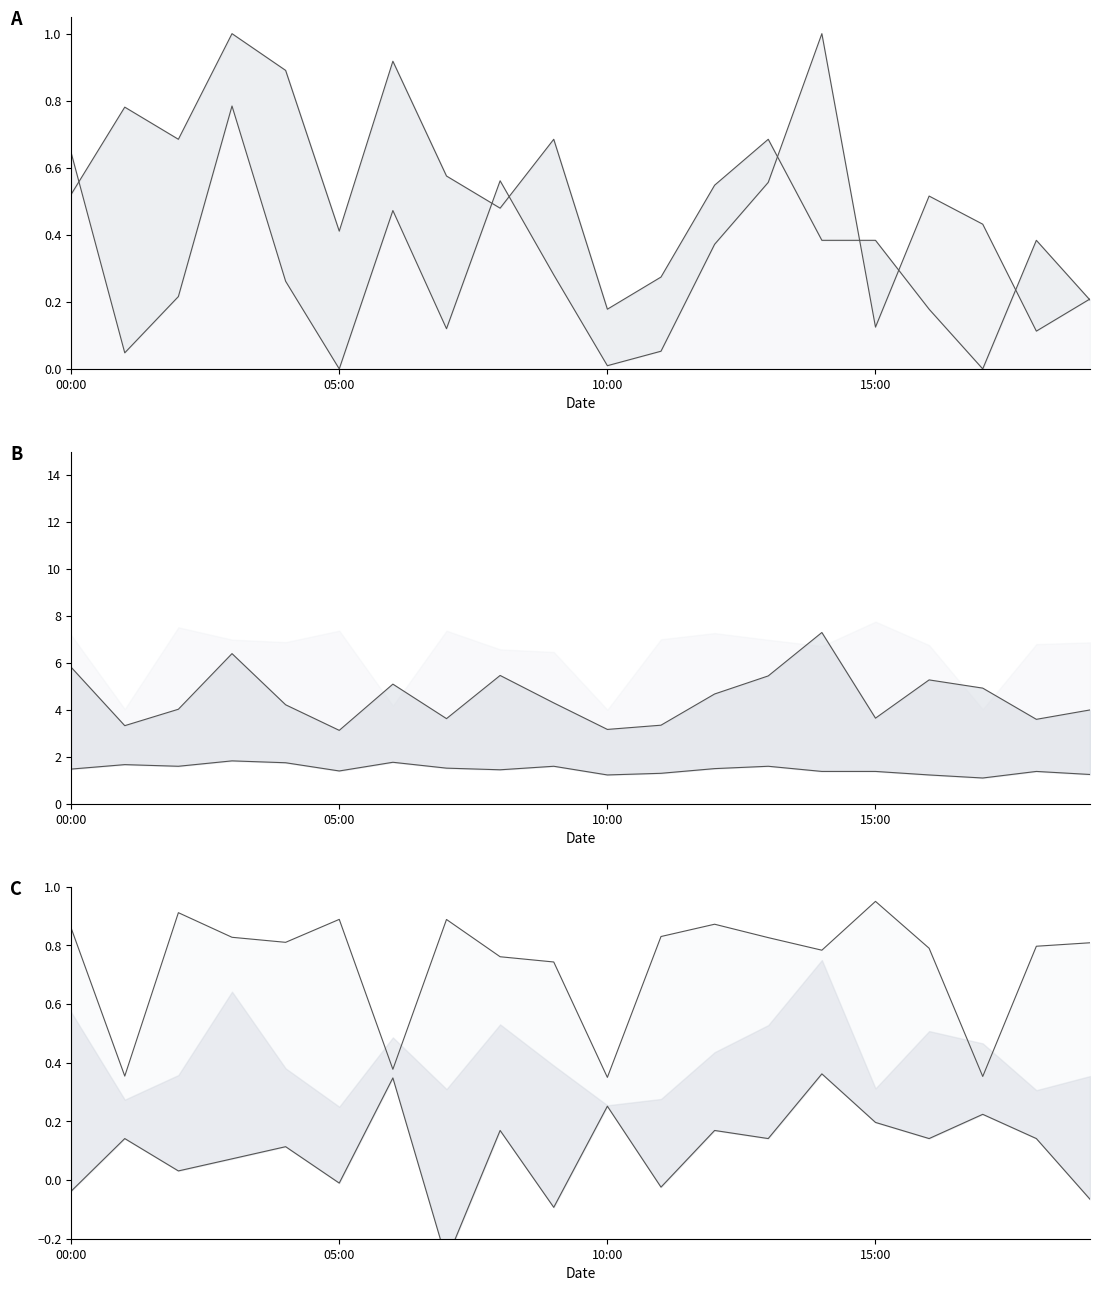

Count the number of categories in the chart.

20